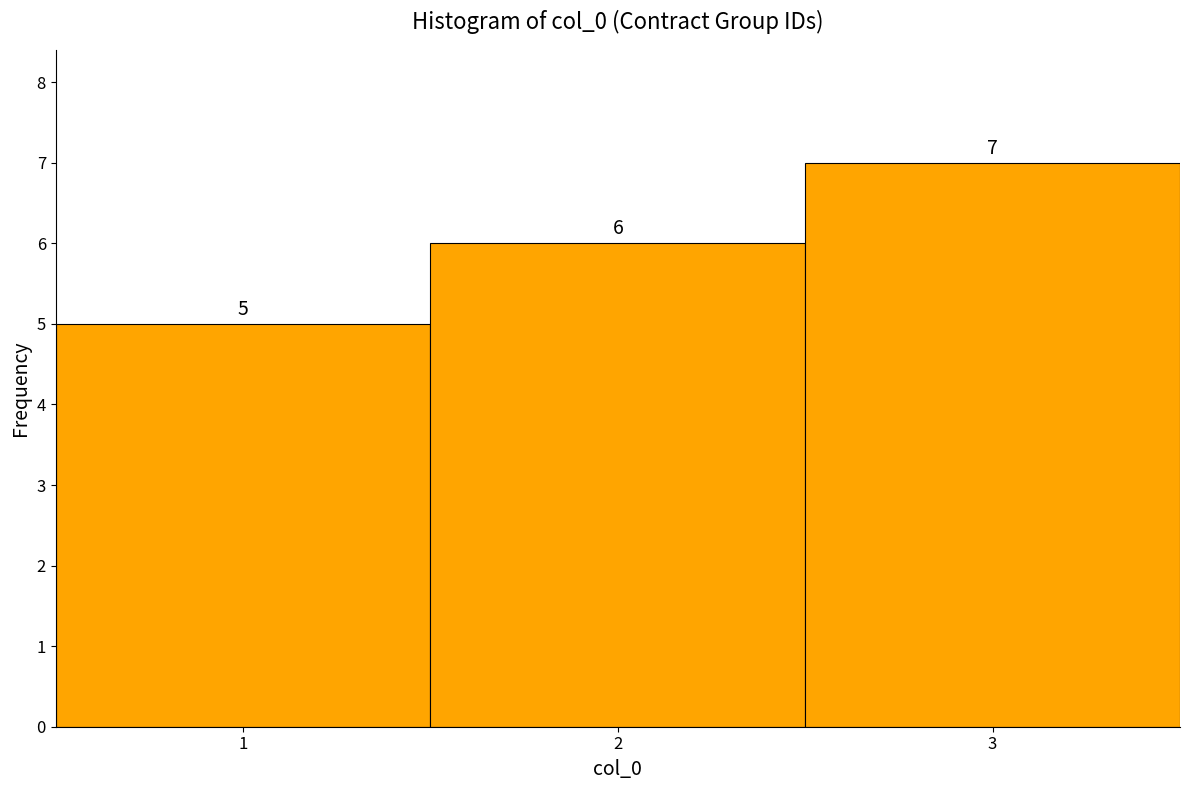

Which range on the x-axis has the tallest bar?

2.5 to 3.5